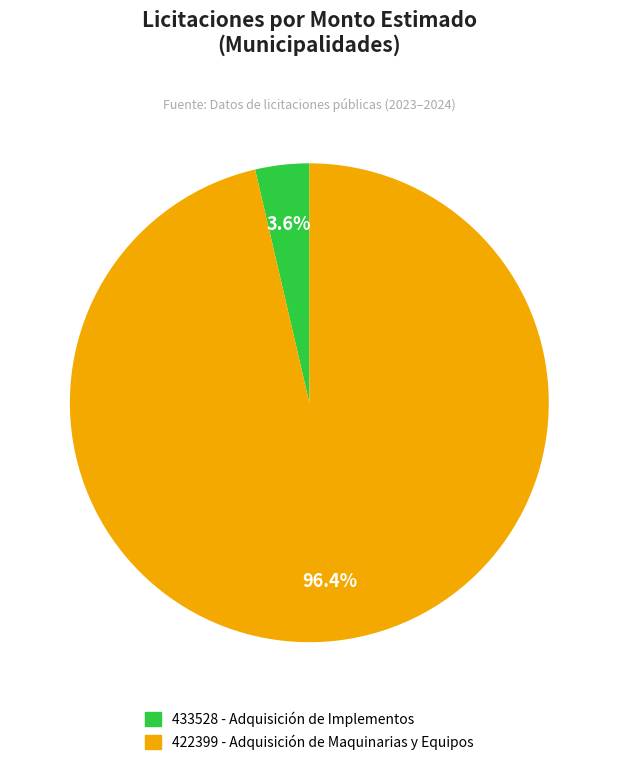

How many segments does this pie chart have?

2